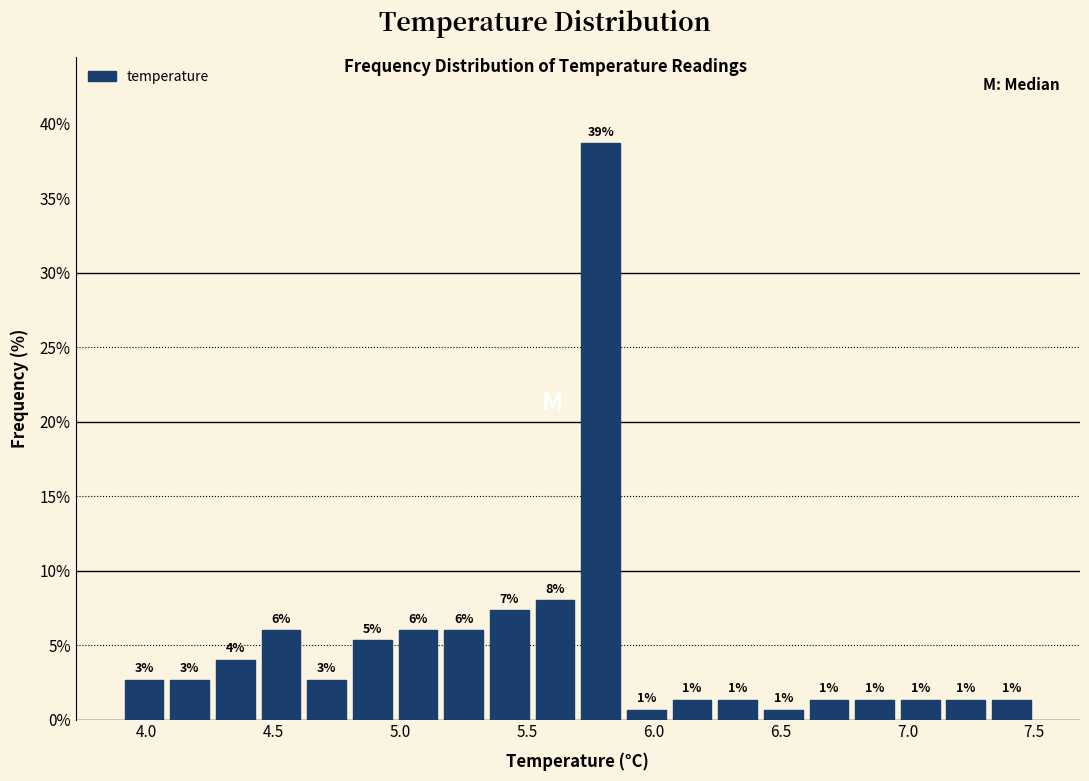

Read against the x-axis, roughly where is the centre of the tallest bar?

5.80